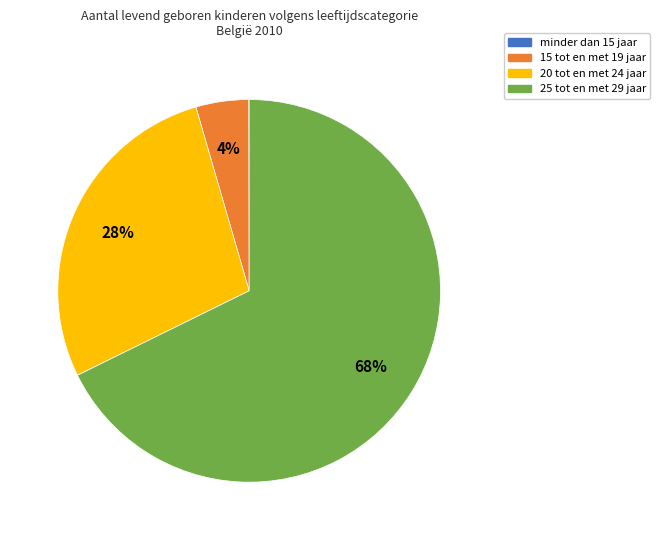

Combined, do 15 tot en met 19 jaar and 25 tot en met 29 jaar account for over 50%?

Yes